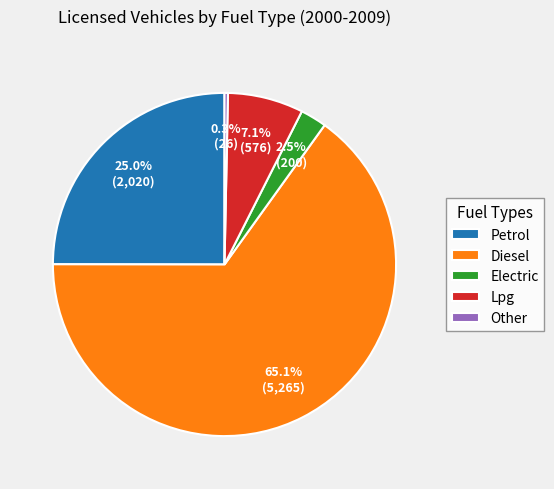

Which category has the smallest portion of the pie?

Other